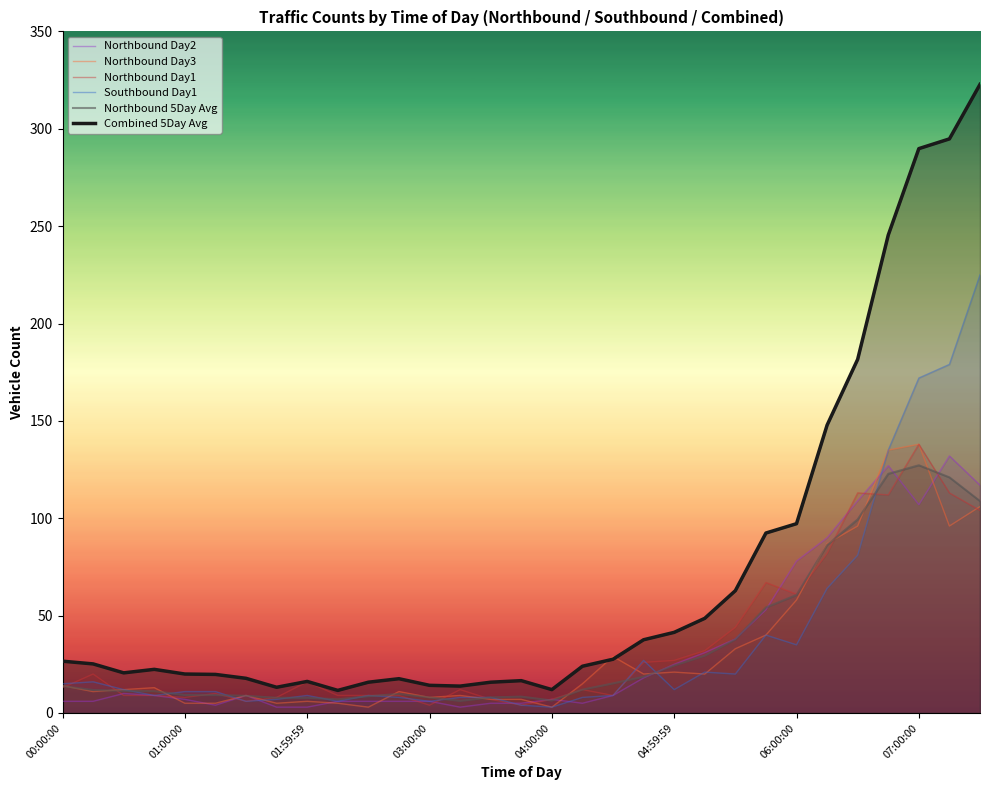

What is the difference between the maximum and second lowest values in the Northbound Day1 series?

134.0